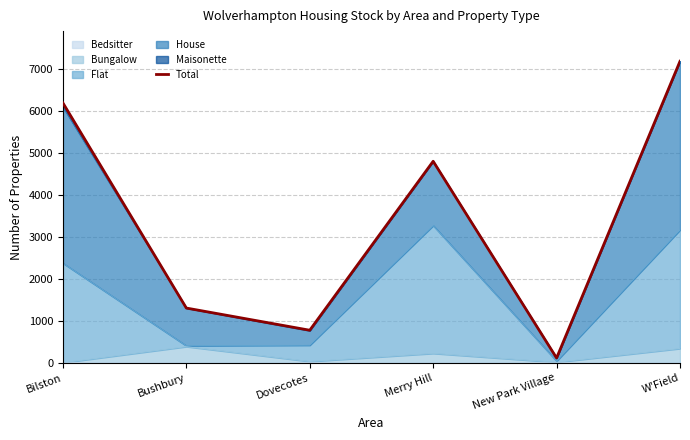

At which label does the data first exceed 4804?

Bilston